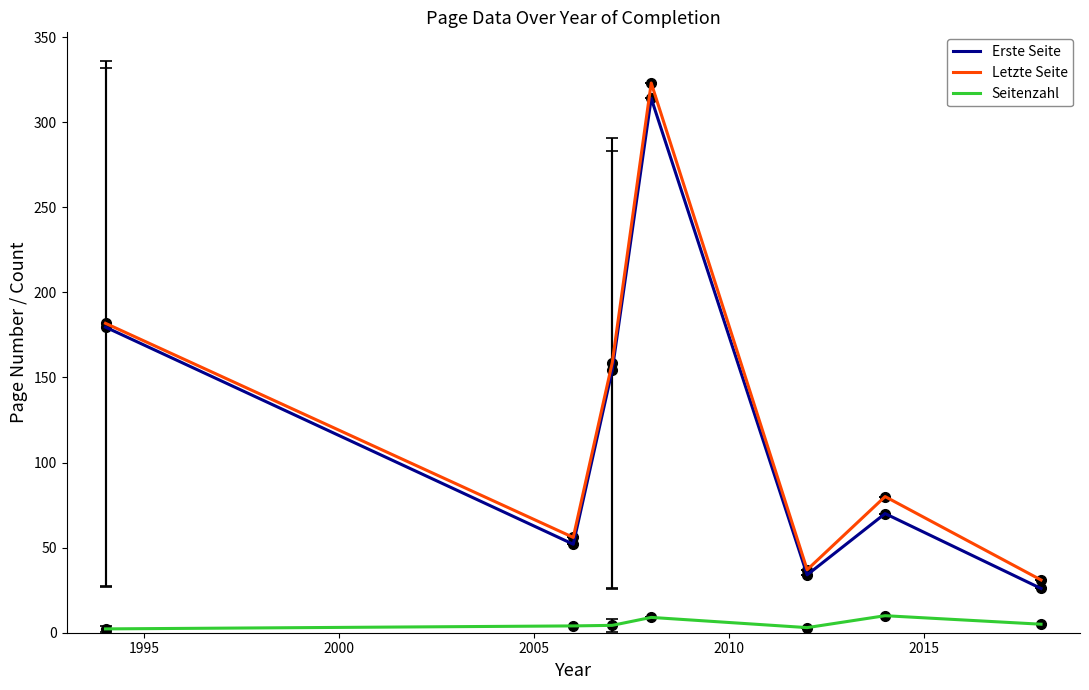

Rank the series by their maximum value, from lowest to highest.

Seitenzahl, Erste Seite, Letzte Seite